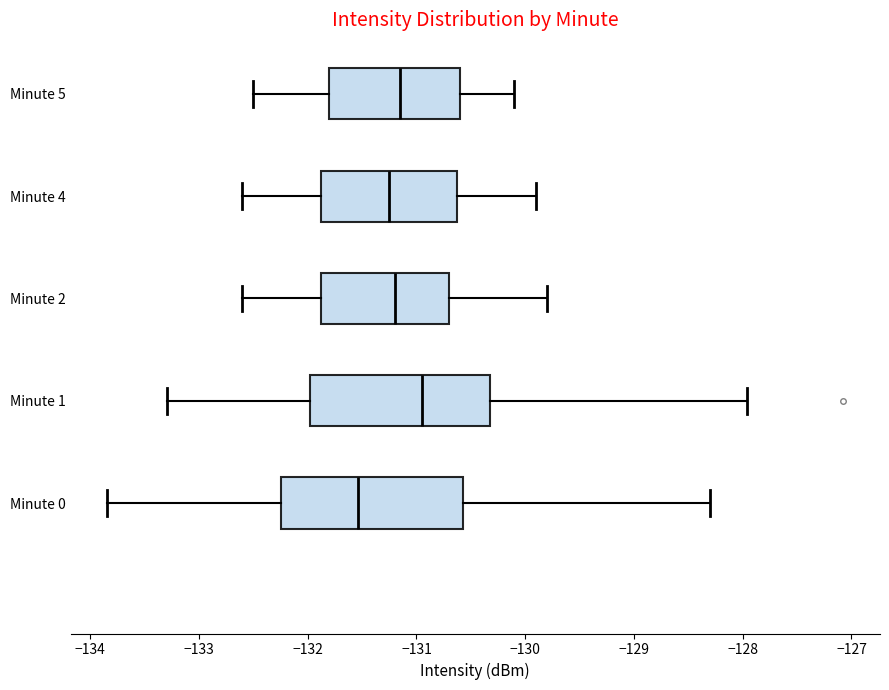

Which box's median line is the furthest to the right?

Minute 1